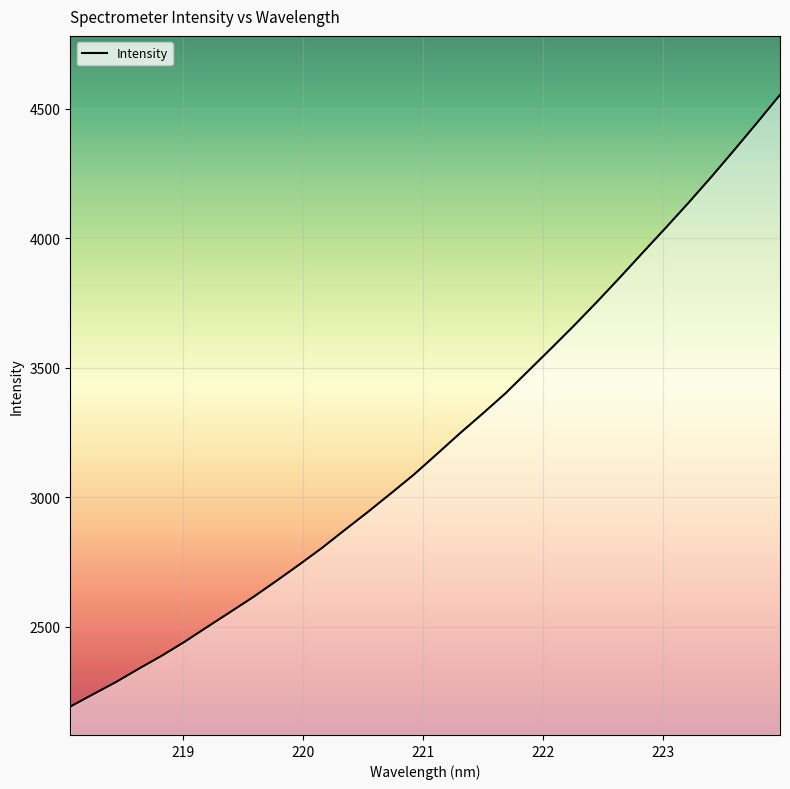

True or false: the data shows 1406.2 at 221.4993.

False